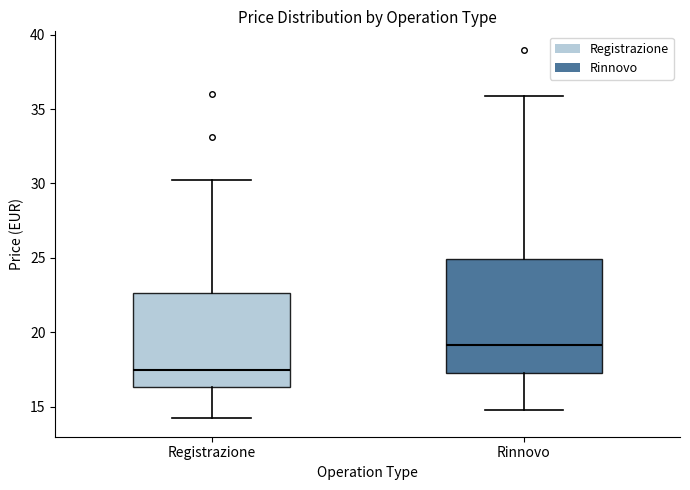

Comparing the boxes themselves (not the whiskers), which one is the tallest?

Rinnovo